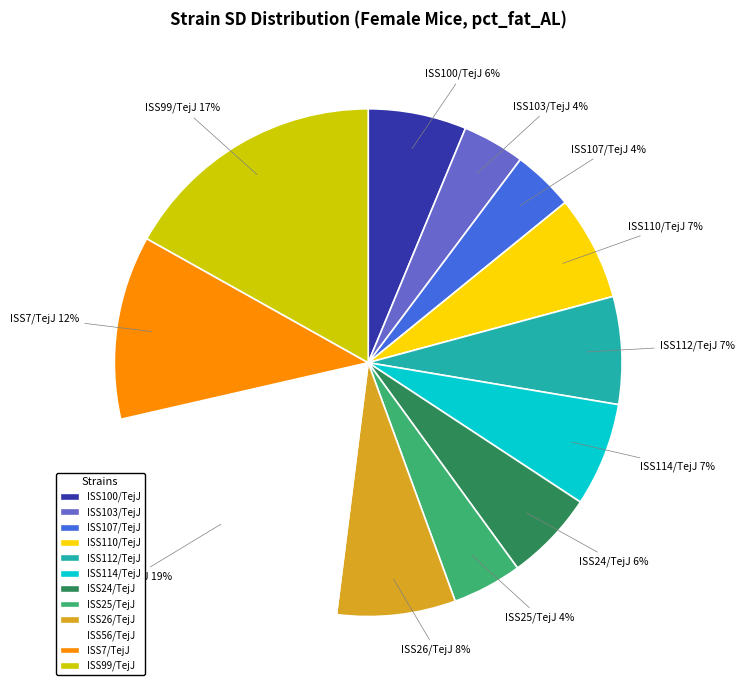

To the nearest percent, what is the average slice percentage?

8%